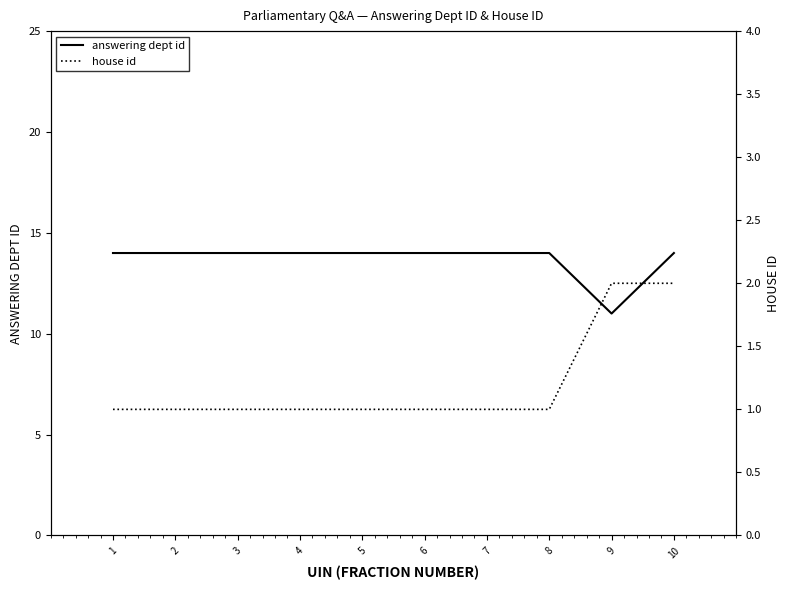

What are all the series names shown in the legend?

answering dept id, house id